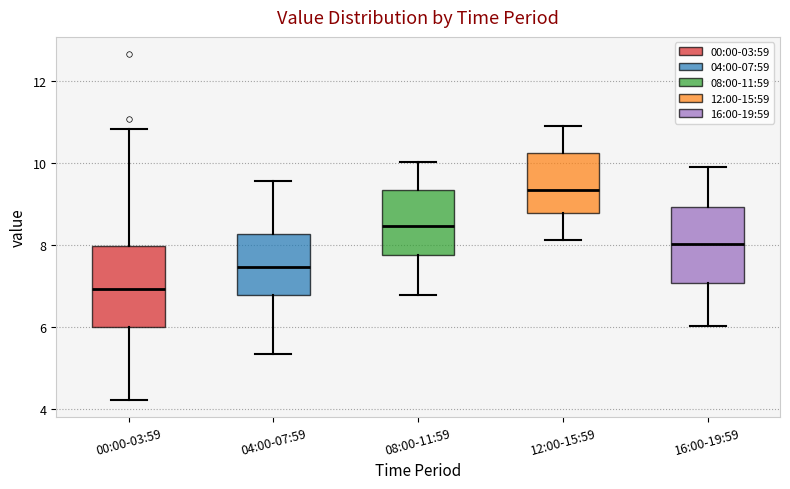

Reading left to right, read every box against the y-axis: the position of its median line, the range the box covers, and the ends of its whiskers. The values are not printed on the chart, so give them approximately, as read against the axis.

00:00-03:59: median 7.0, box 6.0 to 8.0, whiskers 4.2 to 10.8
04:00-07:59: median 7.4, box 6.8 to 8.2, whiskers 5.4 to 9.6
08:00-11:59: median 8.4, box 7.8 to 9.4, whiskers 6.8 to 10.0
12:00-15:59: median 9.4, box 8.8 to 10.2, whiskers 8.2 to 10.8
16:00-19:59: median 8.0, box 7.0 to 9.0, whiskers 6.0 to 9.8